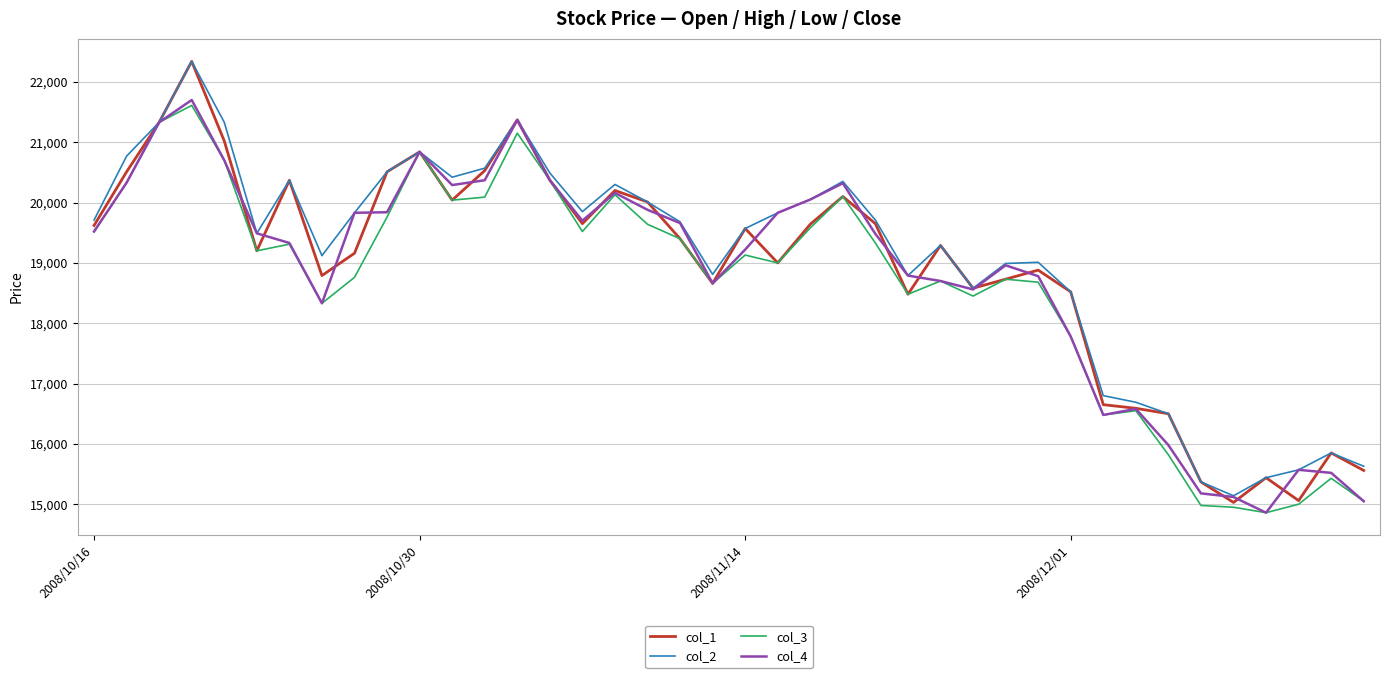

What is the lowest value of the col_4 series?

14860